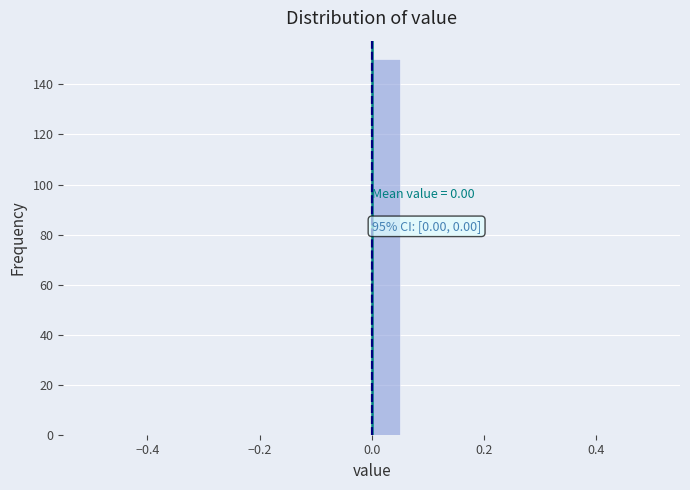

Around what value on the x-axis is the tallest bar? Give the approximate position of its centre, as read against the axis.

0.02